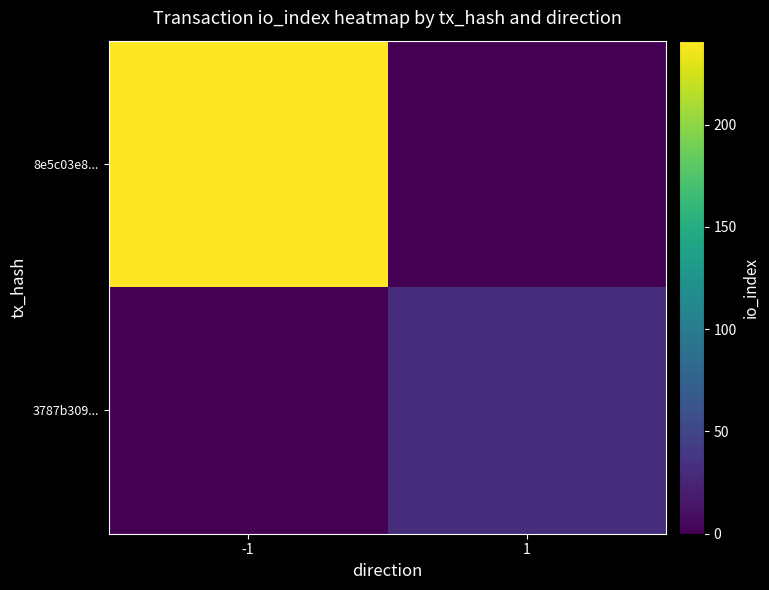

At which category does the chart reach its minimum across all series?

1